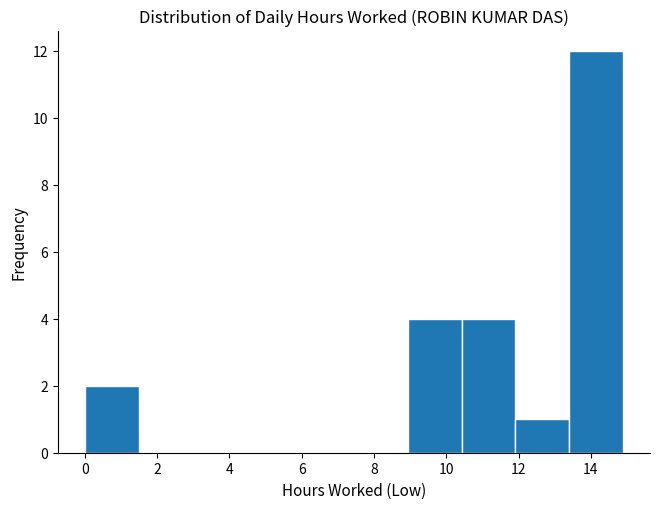

How tall is the bar that spans 13.4 to 14.8 on the x-axis? Neither the bar edges nor the heights are printed on the chart, so give them approximately, as read against the axes.

12